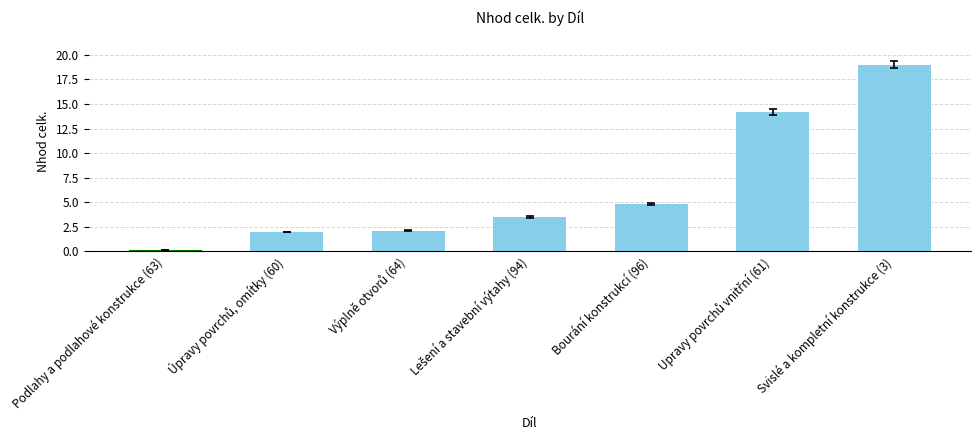

What is the label of the 5th bar from the left?

Bourání konstrukcí (96)